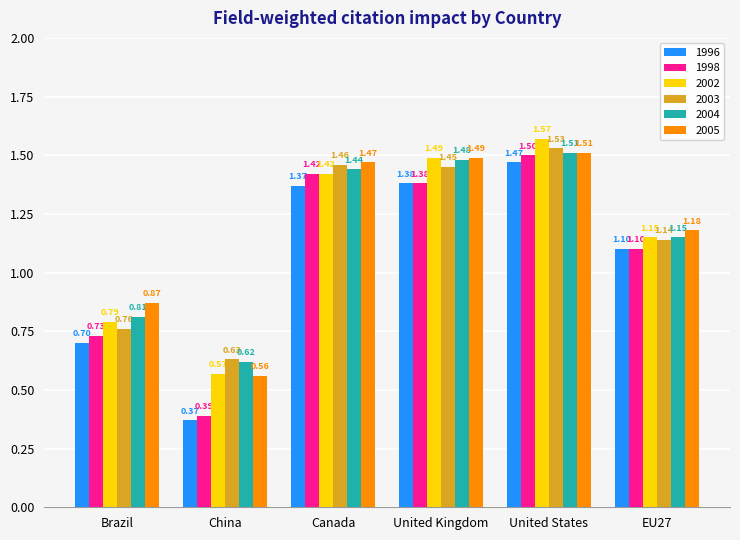

Where does the 2002 series first go above 1?

Canada